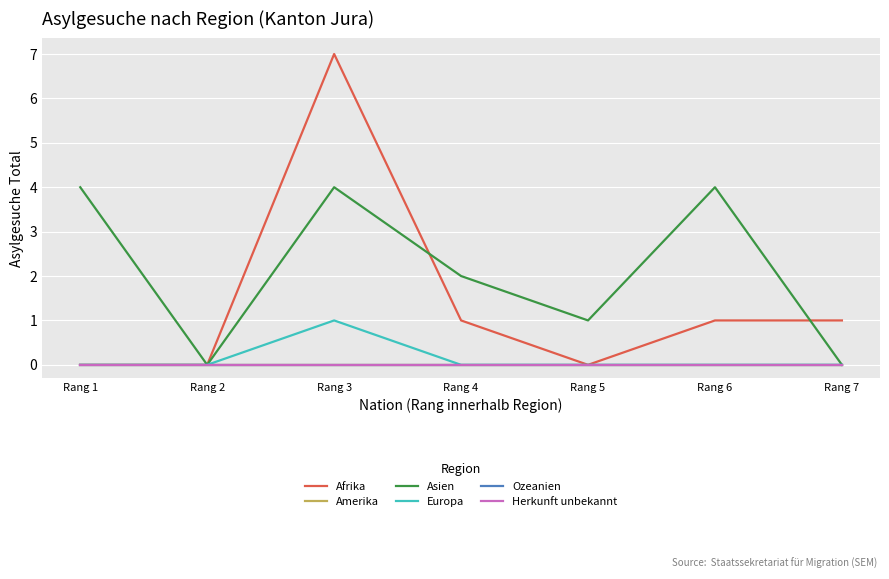

Reading left to right, extract all data points from this chart.

Afrika: Rang 1=0	Rang 2=0	Rang 3=7	Rang 4=1	Rang 5=0	Rang 6=1	Rang 7=1
Amerika: Rang 1=0	Rang 2=0	Rang 3=0	Rang 4=0	Rang 5=0	Rang 6=0	Rang 7=0
Asien: Rang 1=4	Rang 2=0	Rang 3=4	Rang 4=2	Rang 5=1	Rang 6=4	Rang 7=0
Europa: Rang 1=0	Rang 2=0	Rang 3=1	Rang 4=0	Rang 5=0	Rang 6=0	Rang 7=0
Ozeanien: Rang 1=0	Rang 2=0	Rang 3=0	Rang 4=0	Rang 5=0	Rang 6=0	Rang 7=0
Herkunft unbekannt: Rang 1=0	Rang 2=0	Rang 3=0	Rang 4=0	Rang 5=0	Rang 6=0	Rang 7=0